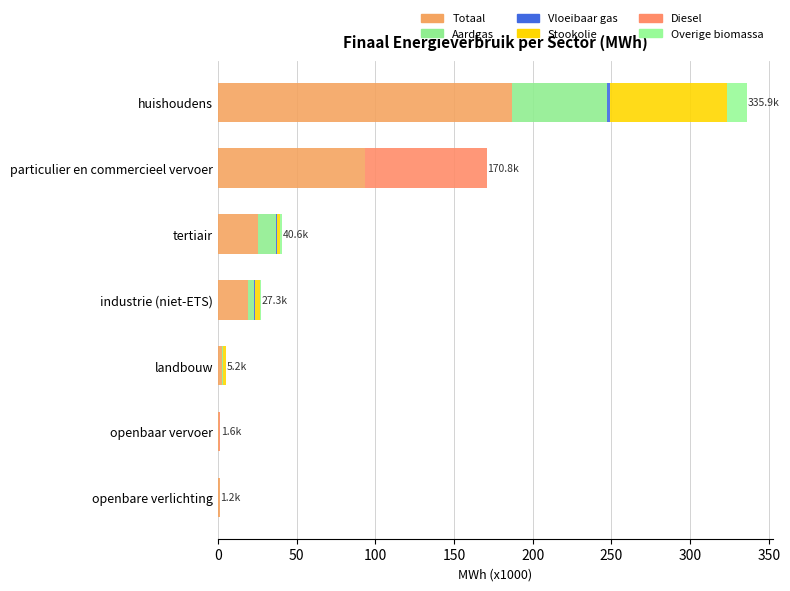

How many groups of bars are there?

7